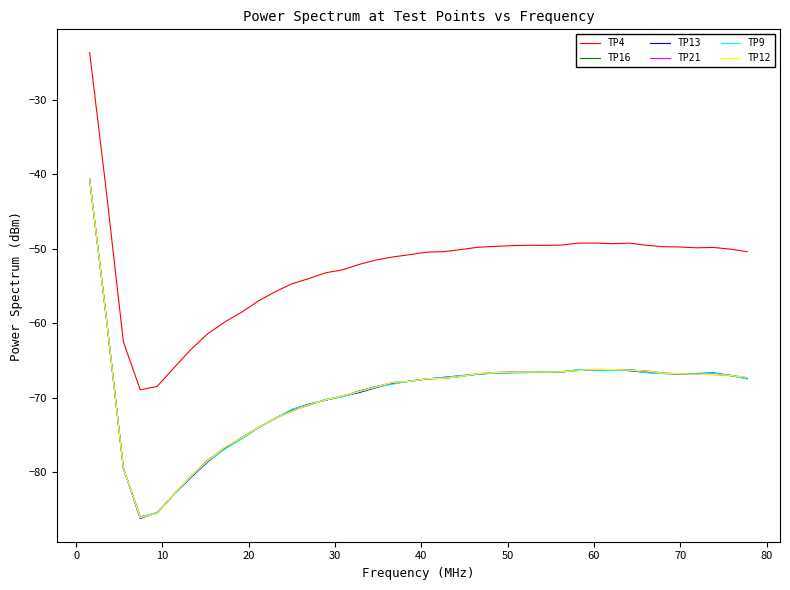

Which series has the largest total across all categories?

TP4